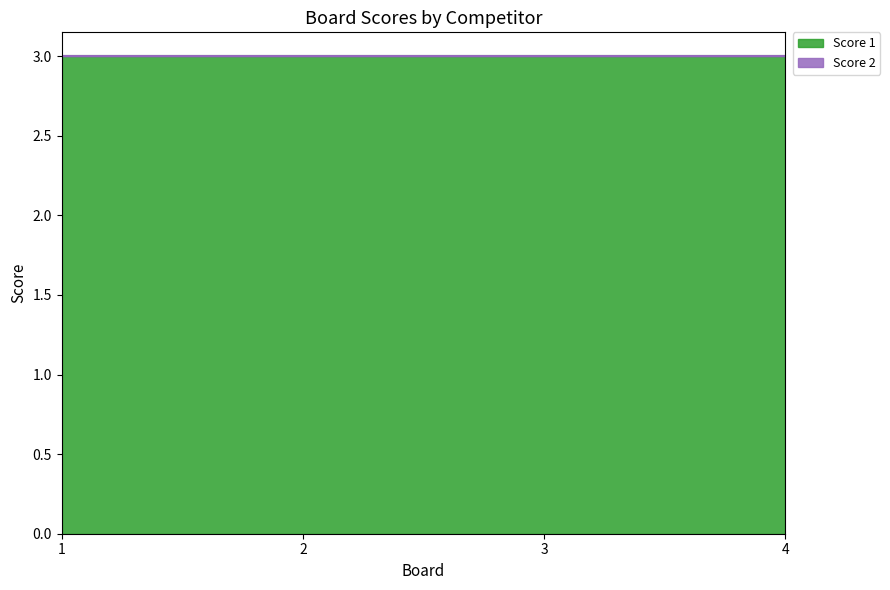

True or false: Score 2 has more than 0 interior local peaks.

False